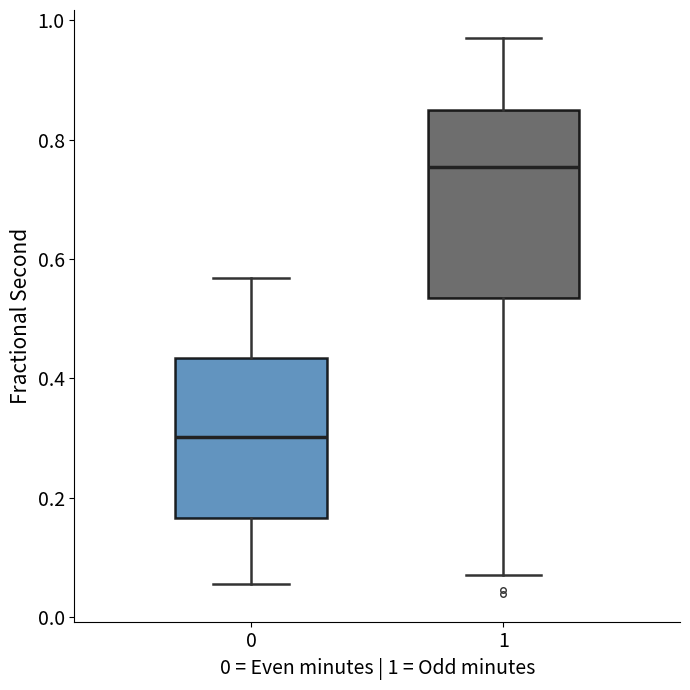

Which box has the highest median line?

1